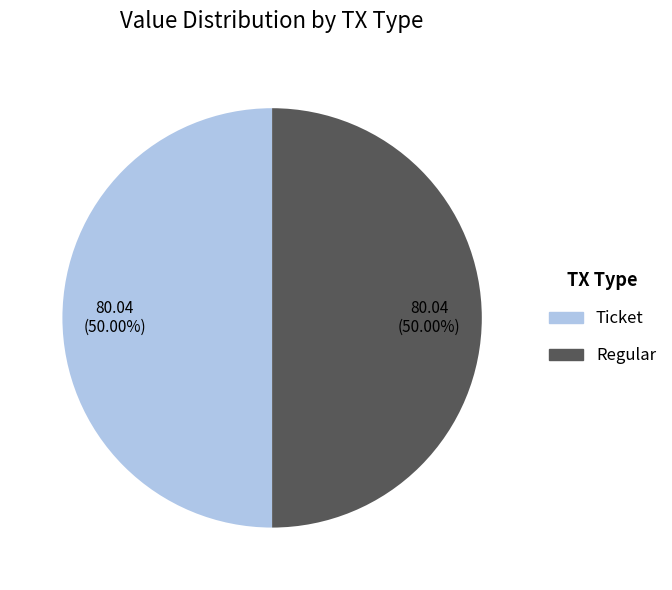

To the nearest percent, what portion does Regular represent?

50%